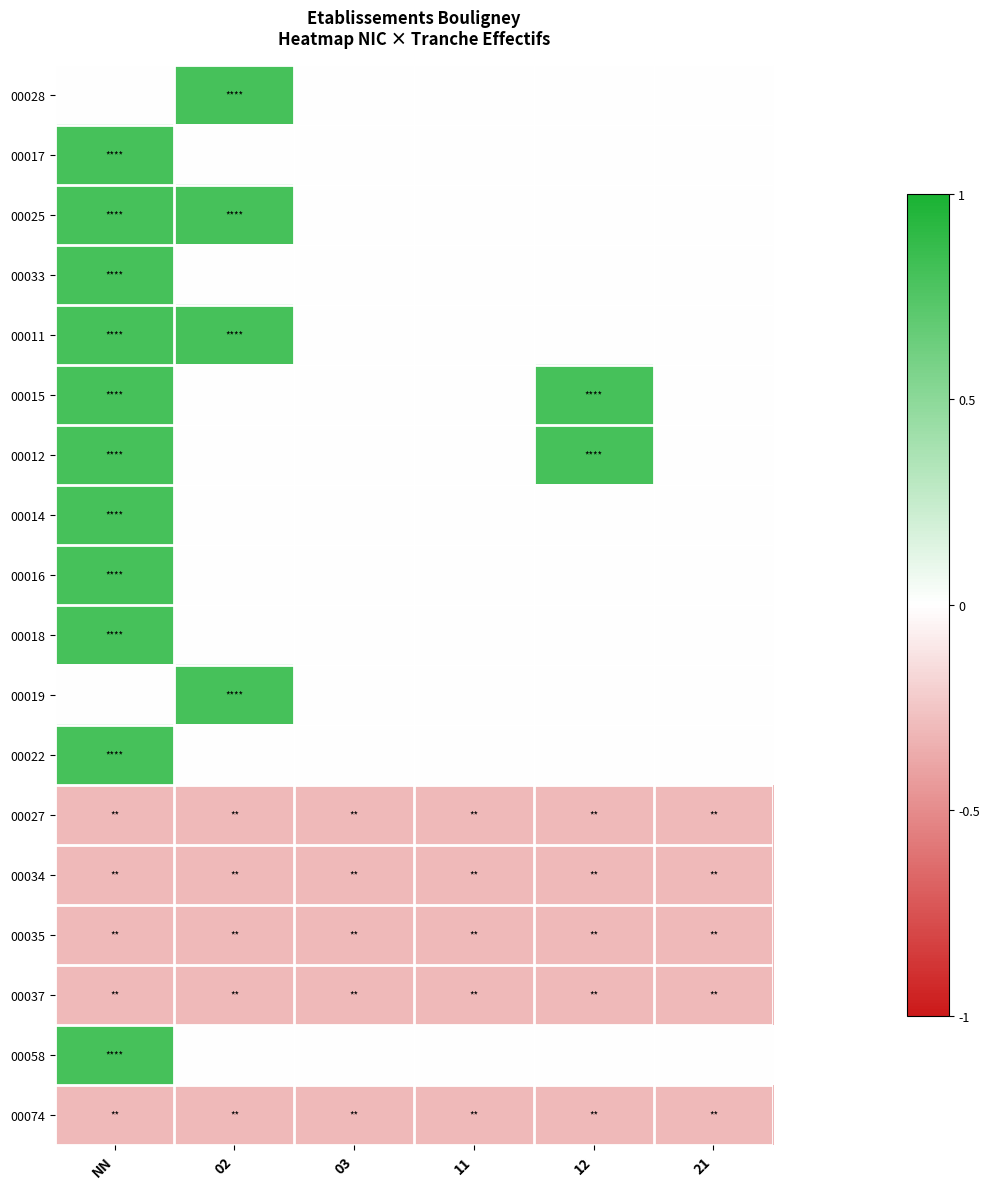

What is the greatest value displayed?

0.8